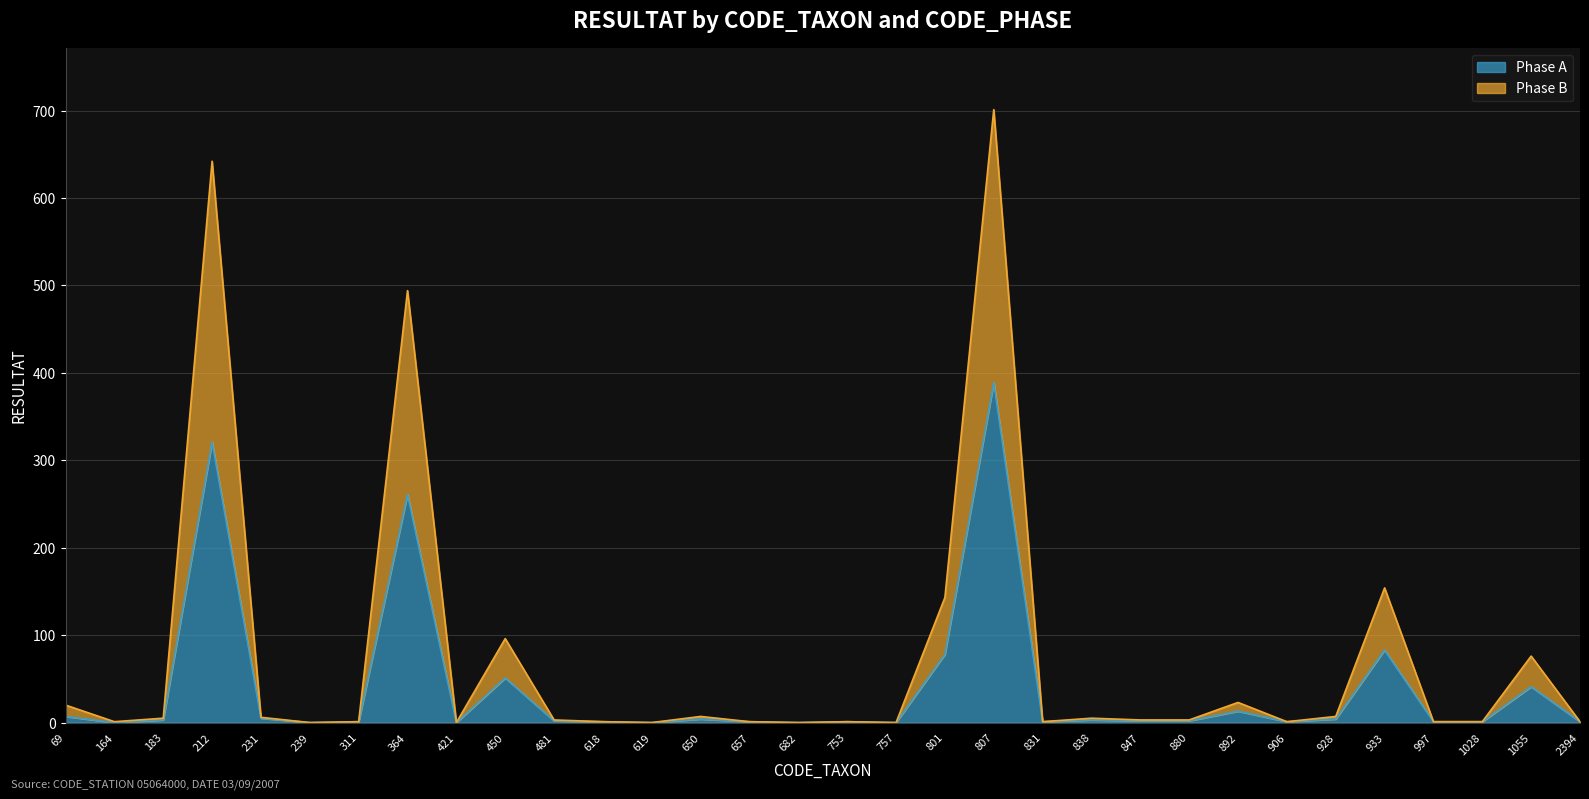

What is the difference between the maximum and second lowest values in the Phase A series?

389